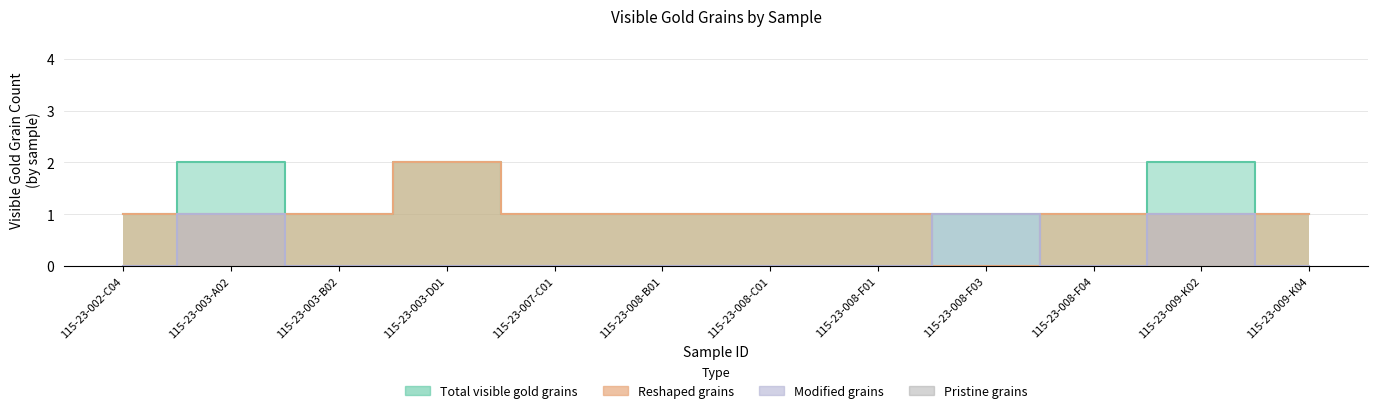

What is the spread (max minus min) of values at 115-23-003-B02?

1